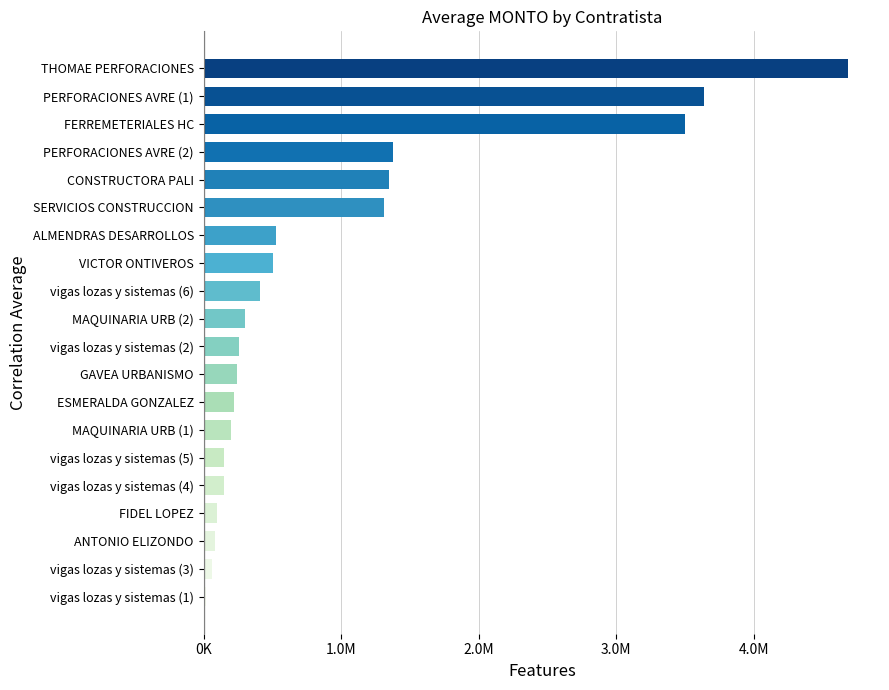

What is the minimum value shown in the chart?

21485.4